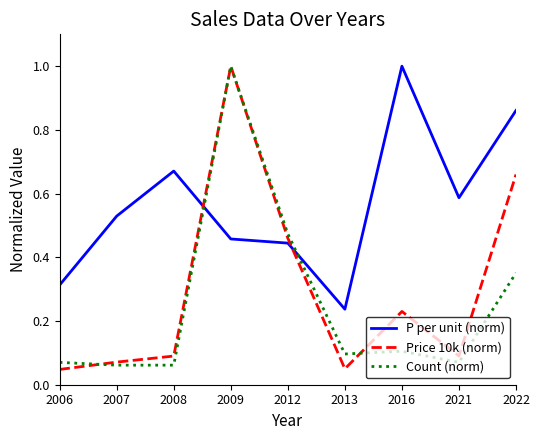

The value of Count (norm) at 2016 is 0.1. True or false?

True